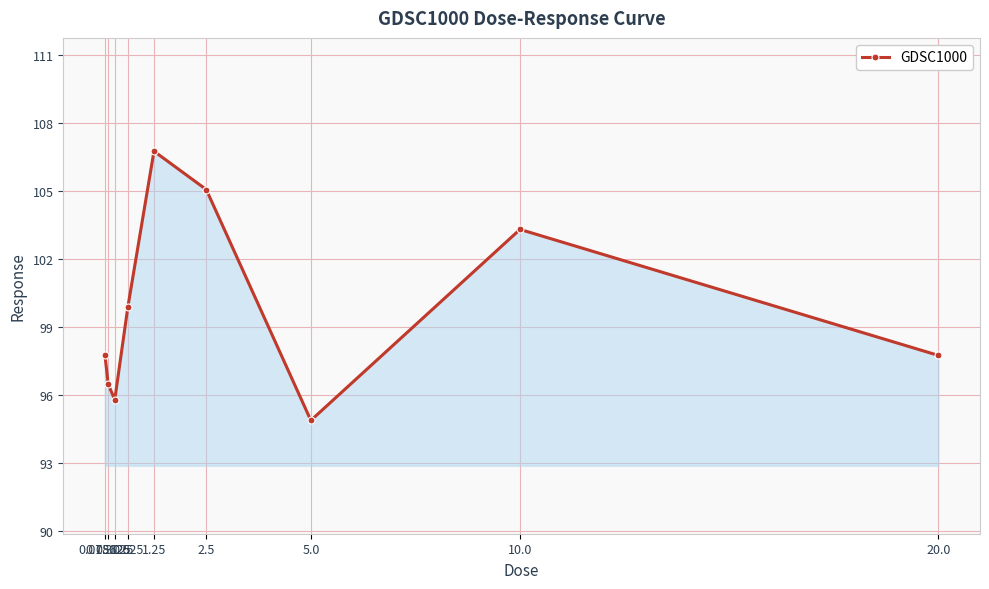

How many series are shown in this chart?

1